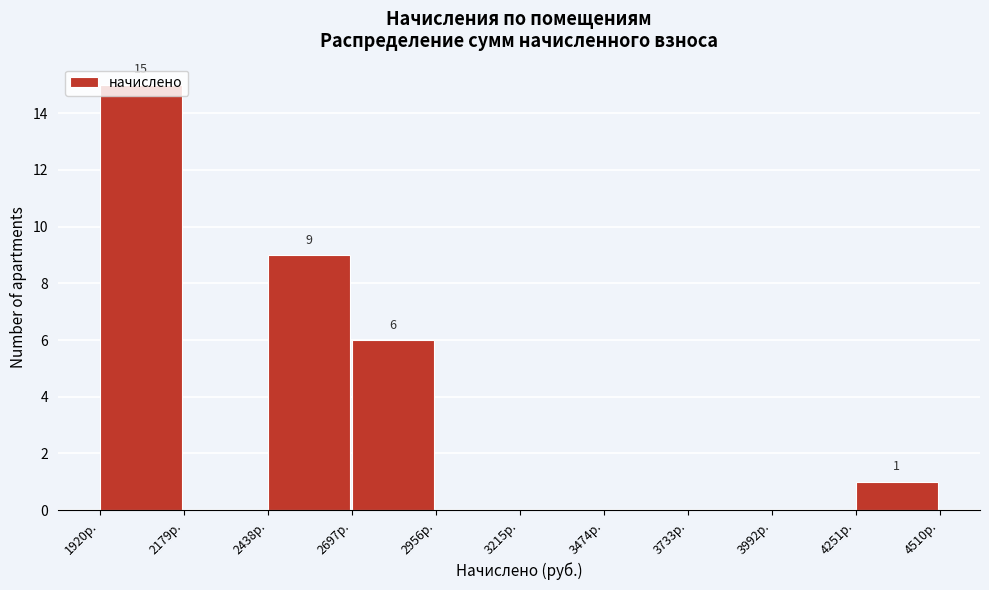

Which range on the x-axis has the tallest bar?

1900 to 2200